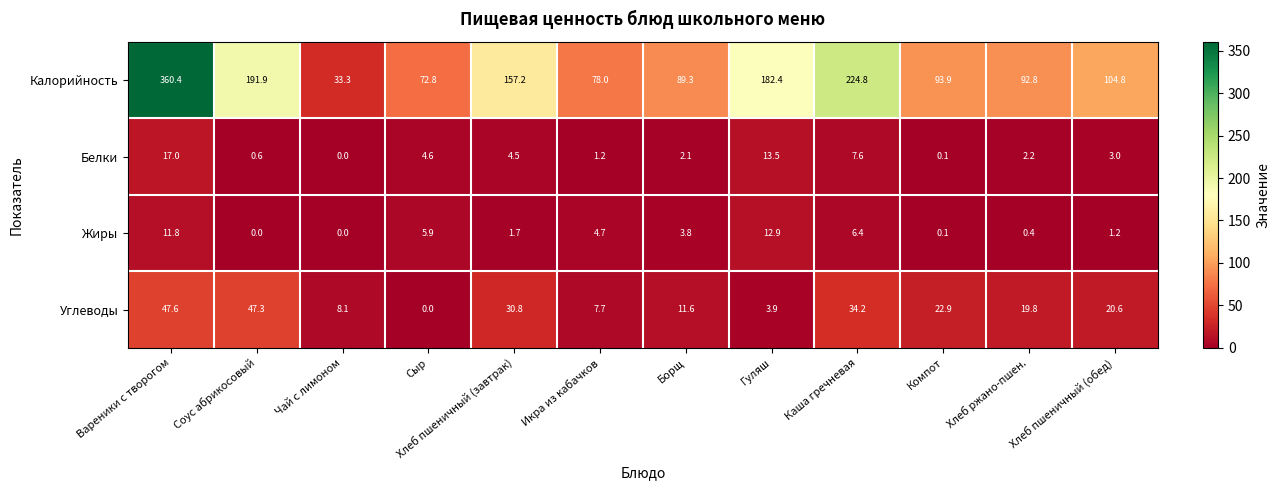

What is the difference between the highest and lowest values at Чай с лимоном?

33.3